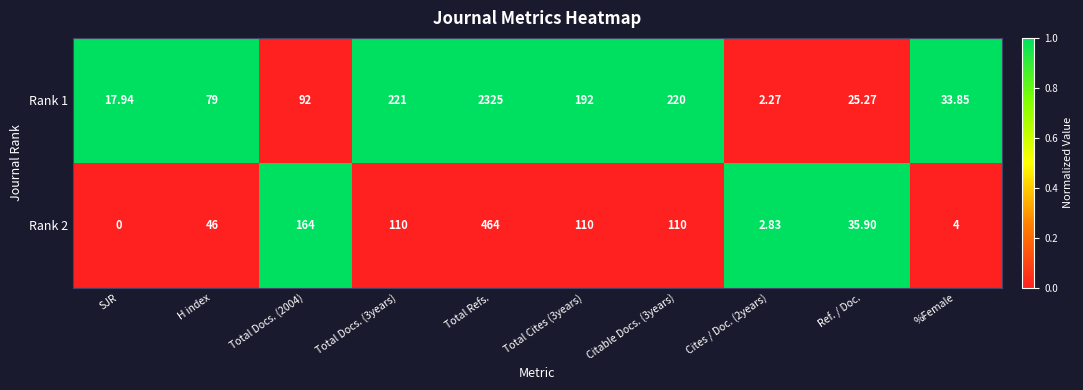

Is the value of Rank 1 at Total Refs. greater than the value of Rank 2 at Ref. / Doc.?

Yes